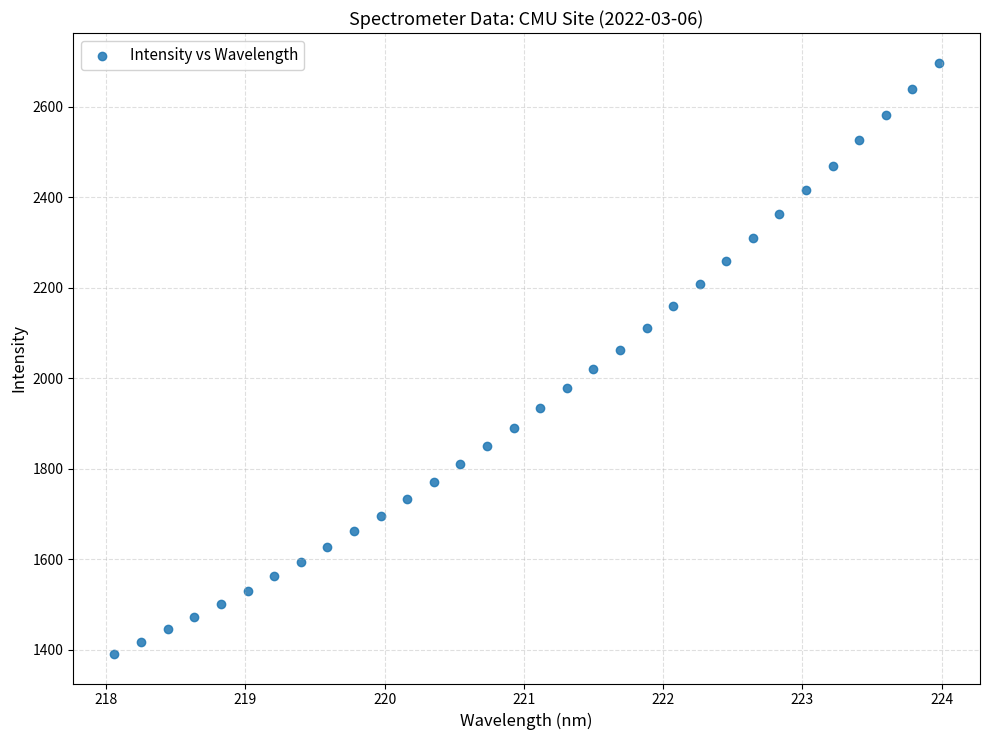

What is the range of Y values (max minus min)?

1307.2